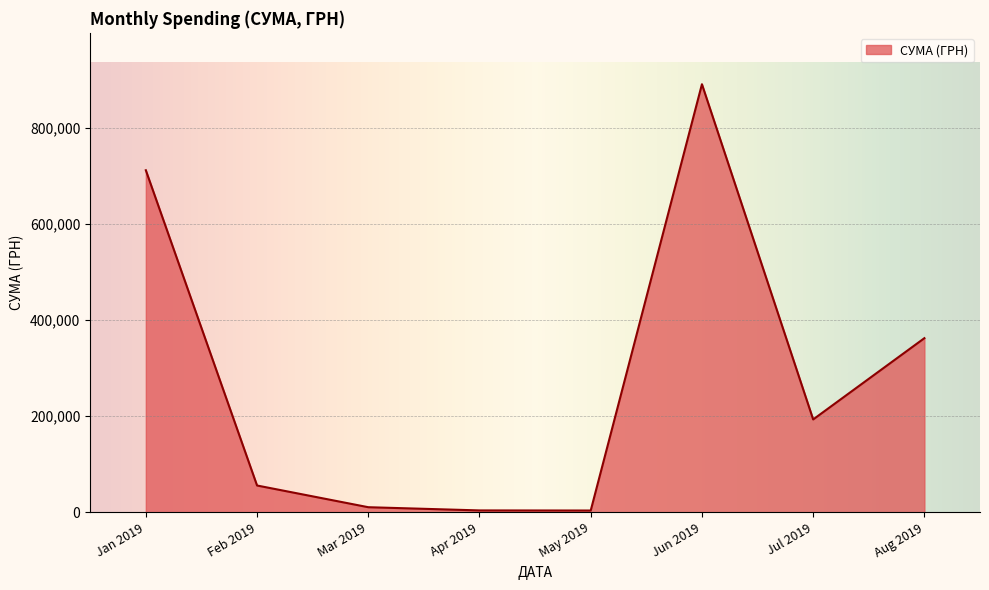

What is the maximum value shown in the chart?

890722.8